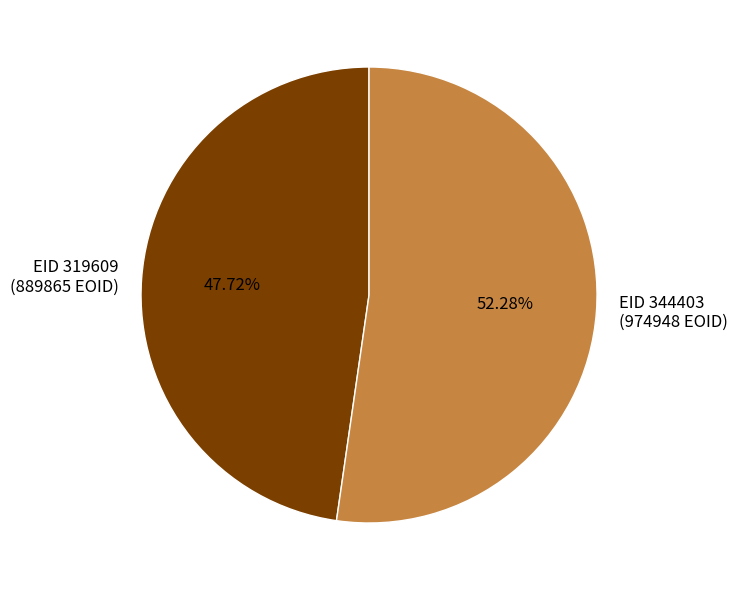

How many segments does this pie chart have?

2